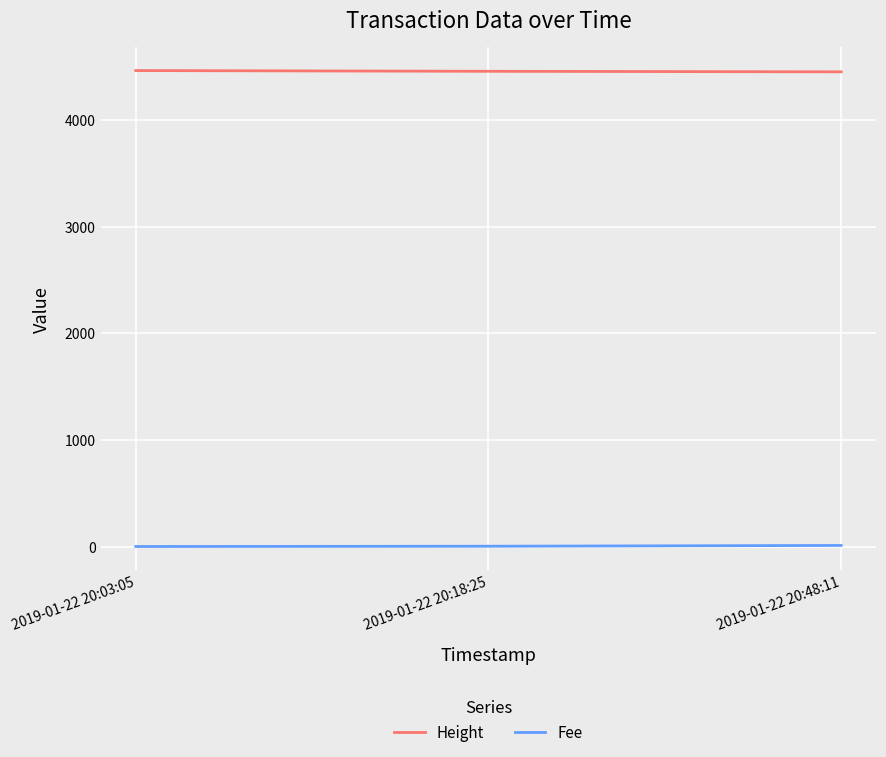

How many values in the Height series are below 4456?

1